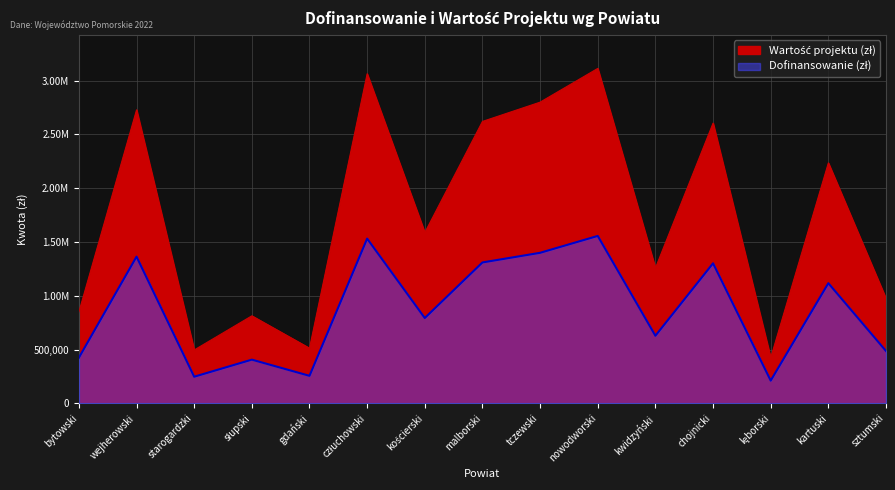

What are all the series names shown in the legend?

Dofinansowanie (zł), Wartość projektu (zł)